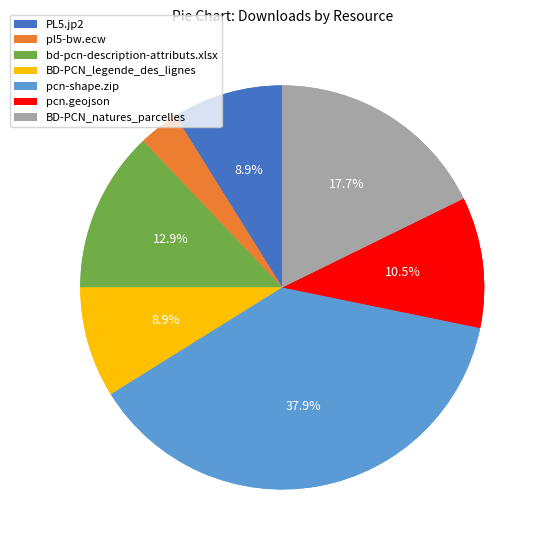

Approximately how many times larger is the value at pcn-shape.zip compared to pl5-bw.ecw?

11.8